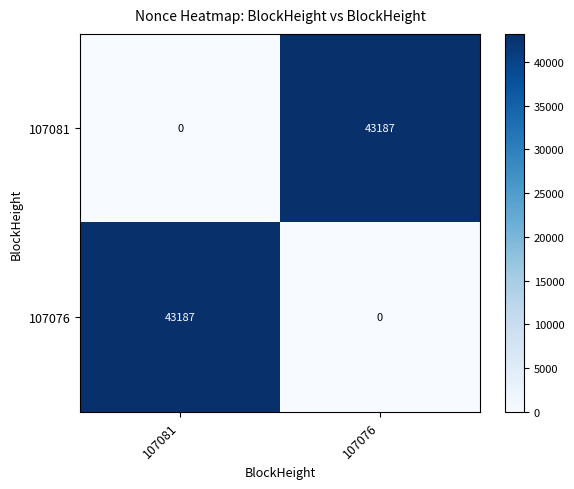

At 107076, list the series in order from smallest to largest.

107076, 107081